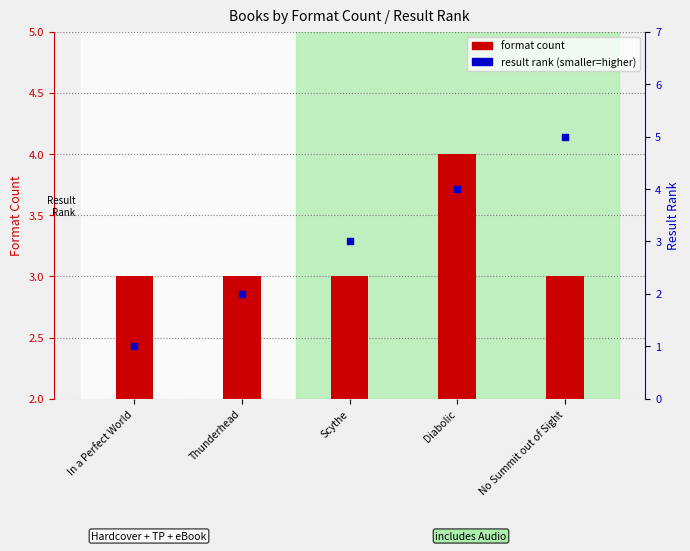

Which series reaches the minimum Y coordinate?

result rank